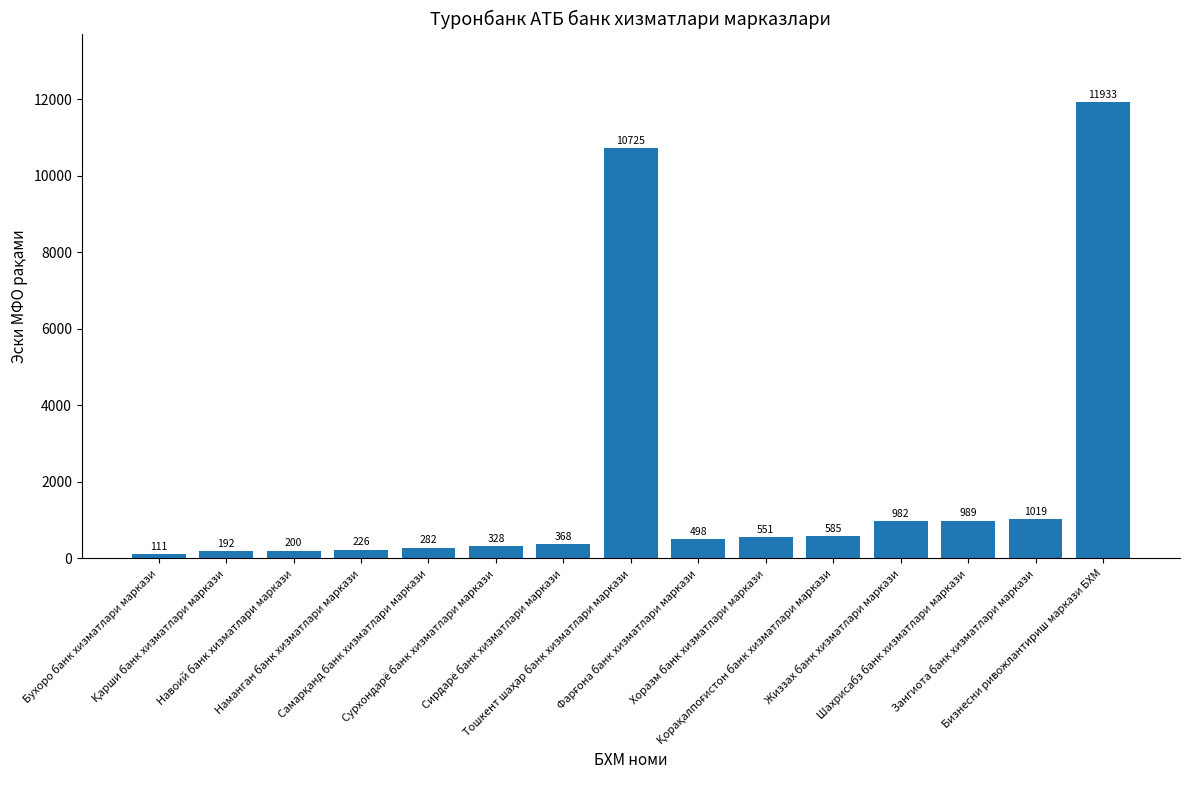

Reading left to right, list all the values displayed in this chart.

111	192	200	226	282	328	368	10725	498	551	585	982	989	1019	11933